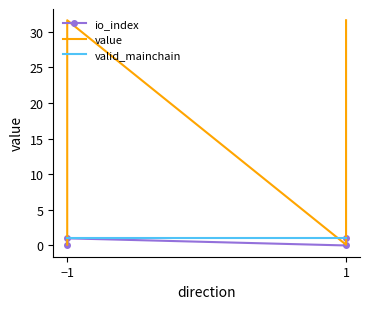

What is the sum of all valid_mainchain values?

4.0